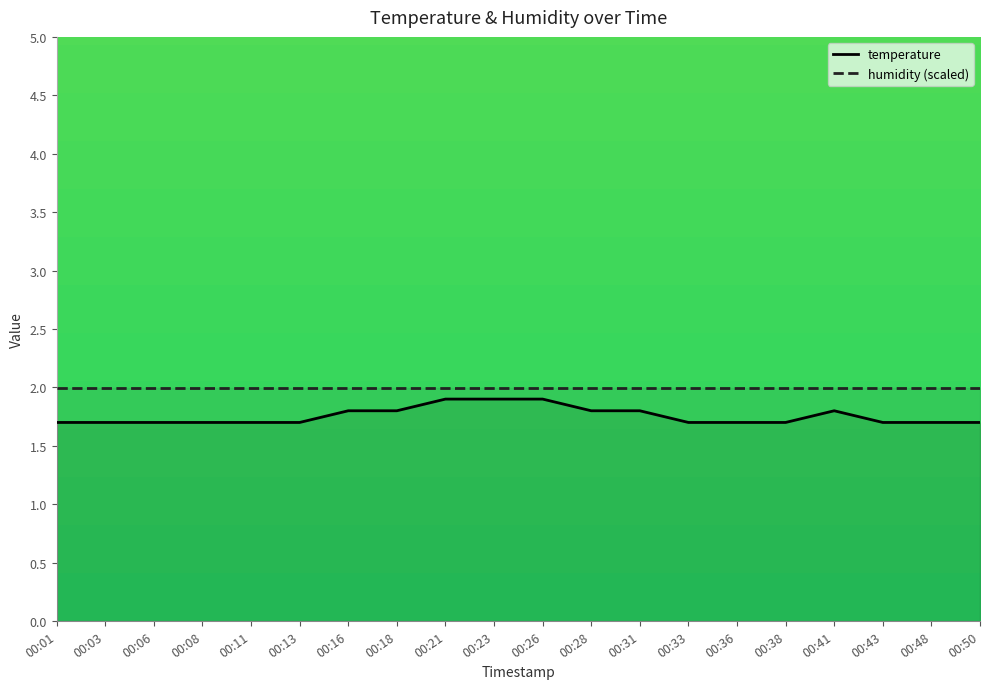

The chart shows a value of 1.7 at 00:11. True or false?

True